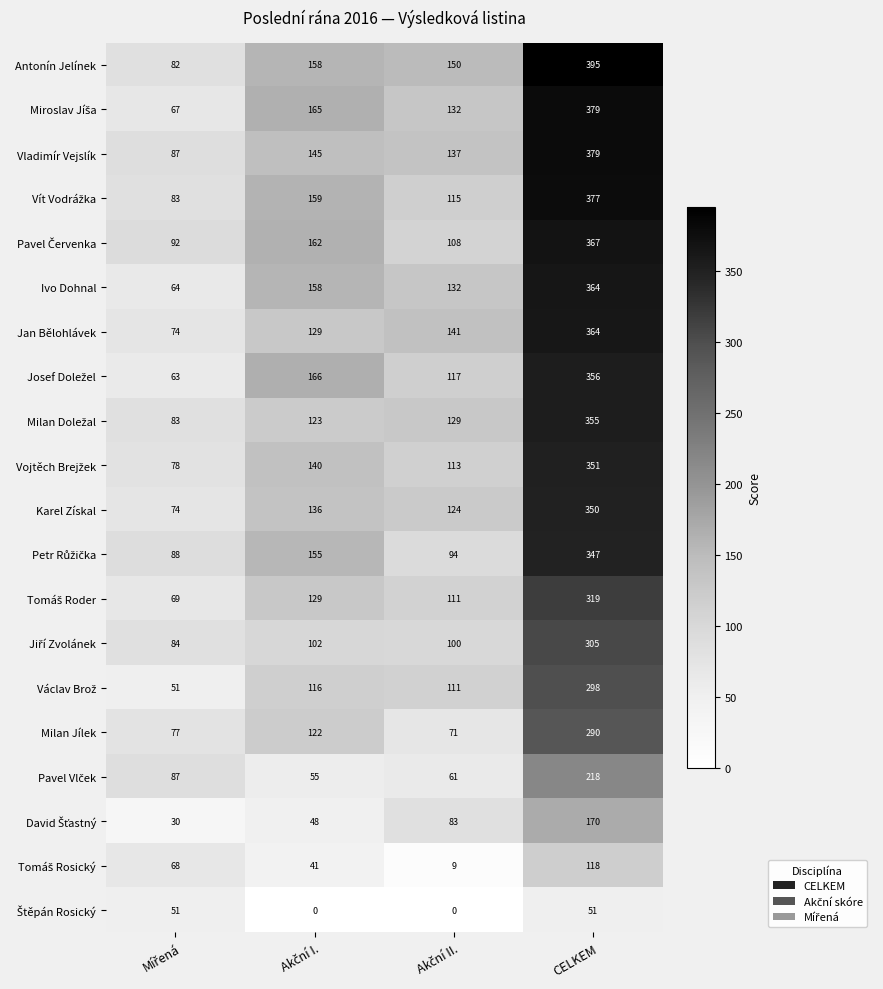

What is the maximum value shown in the chart?

395